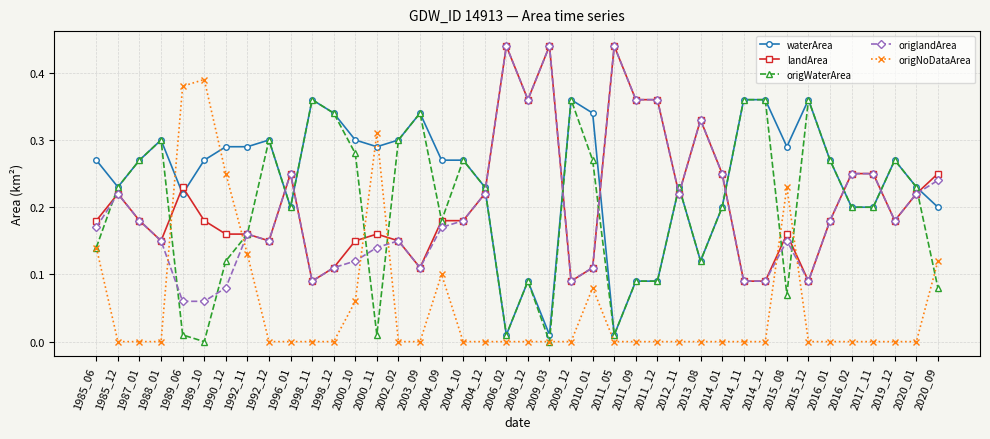

Which series changed the most between 1988_01 and 2010_01?

origNoDataArea